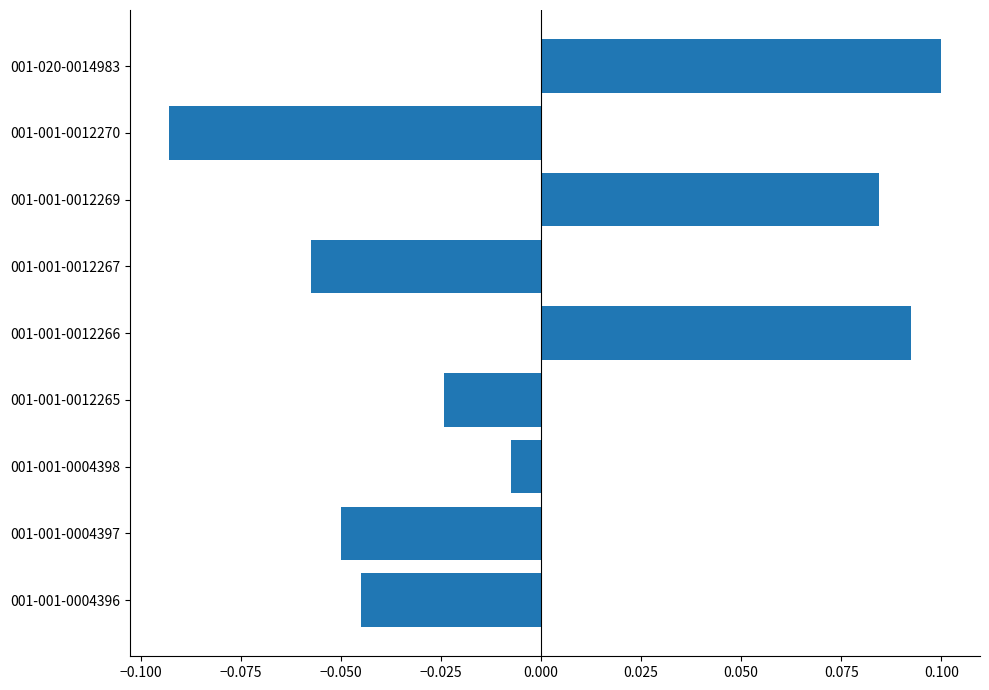

How many values are above zero?

3